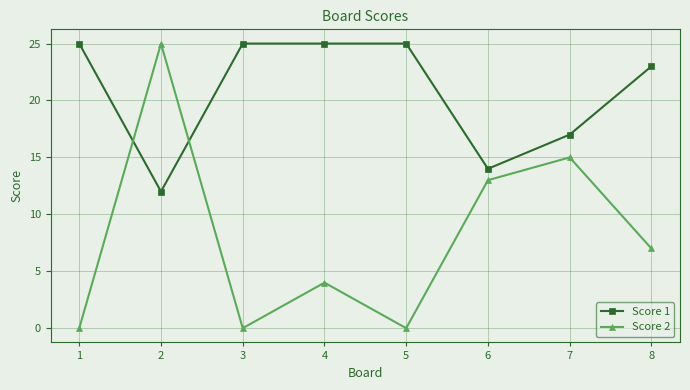

Which category has the highest value in the Score 2 series?

2